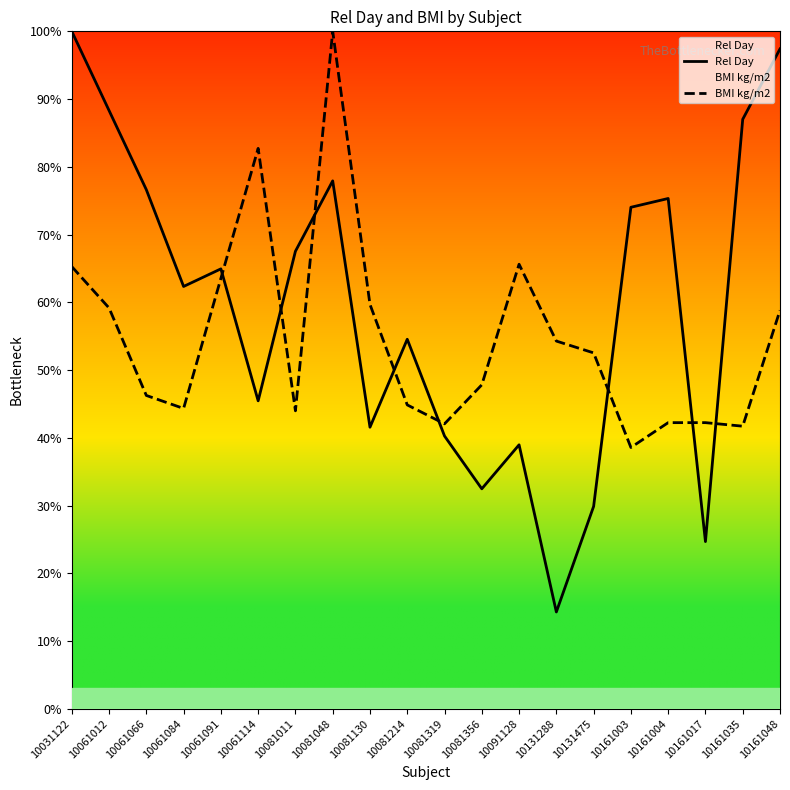

At how many categories does at least one series exceed 45?

18